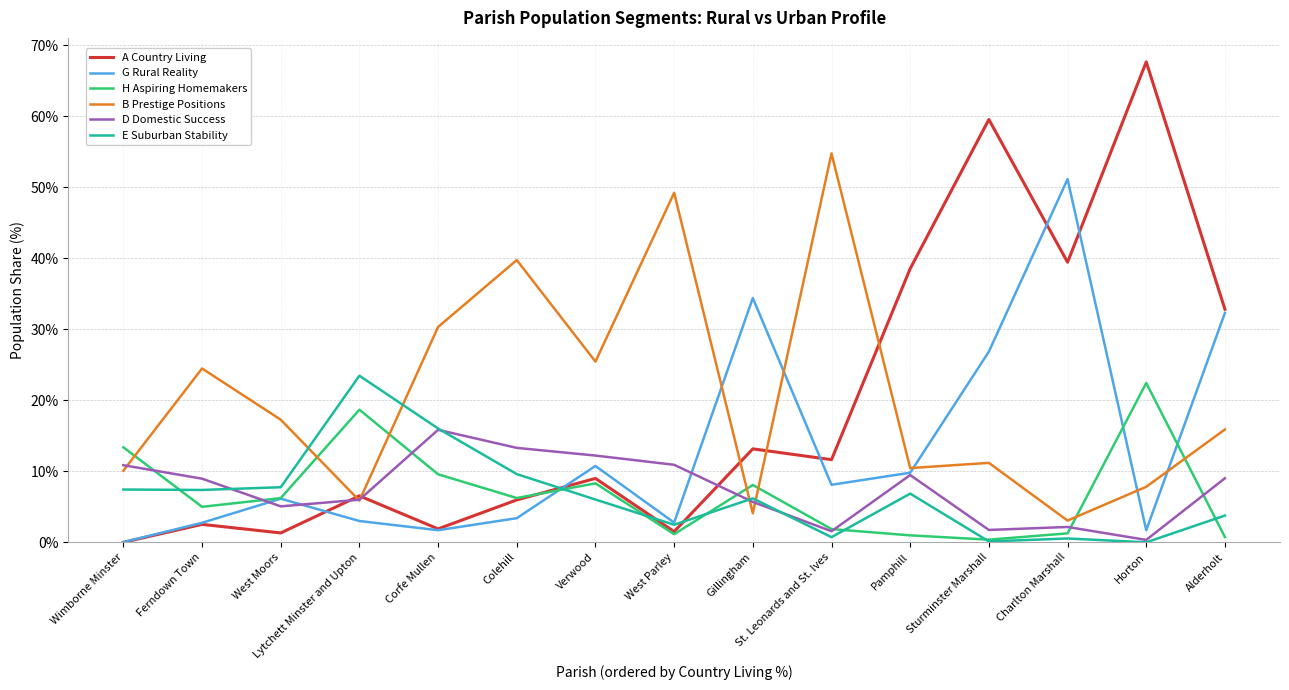

What is the difference between the G Rural Reality values at Horton and Charlton Marshall?

49.5